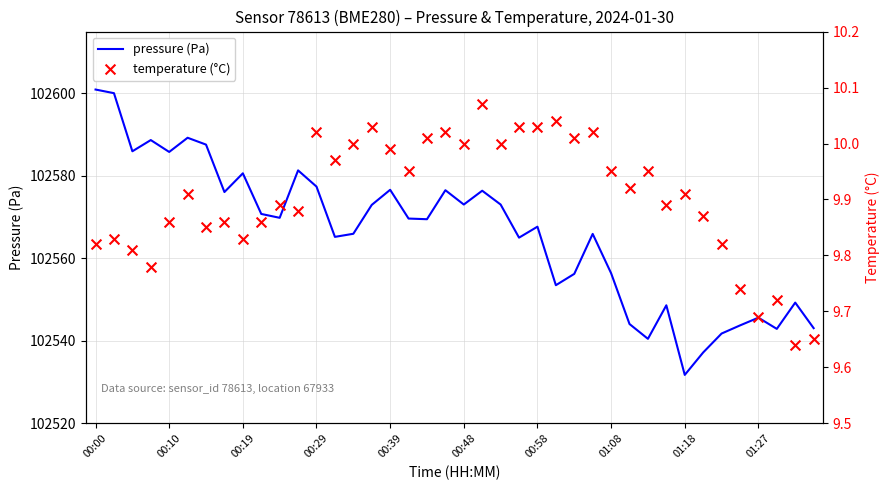

Which series contains the lowest Y value?

temperature (9.82 start)